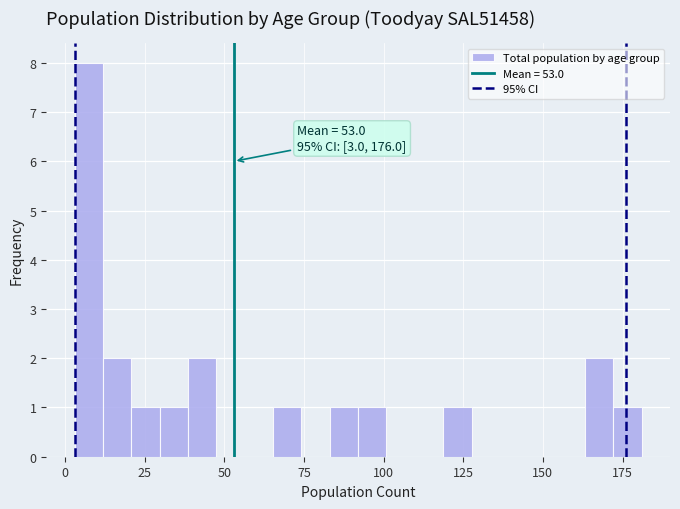

Around what value on the x-axis is the tallest bar? Give the approximate position of its centre, as read against the axis.

5